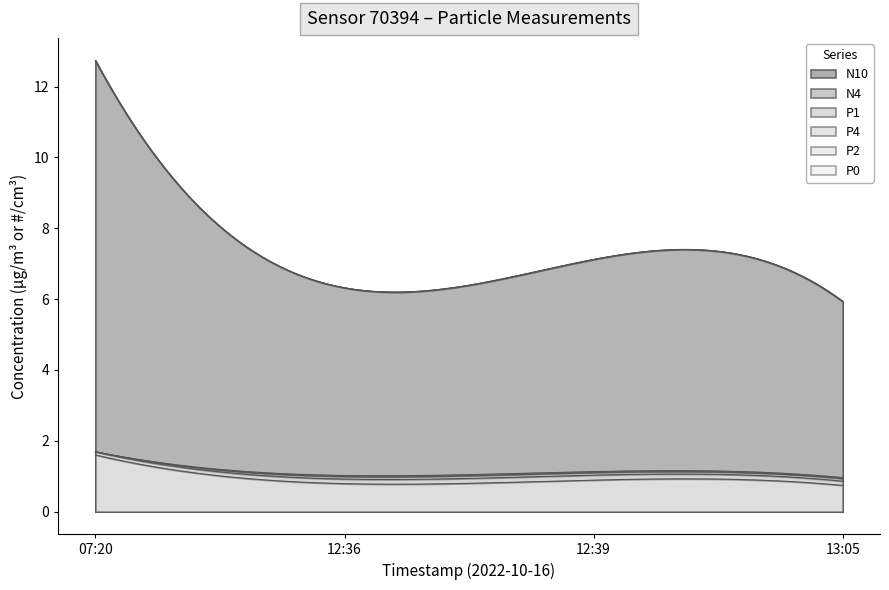

Which series changed the most between 2022-10-16T07:20:33 and 2022-10-16T12:39:22?

N10